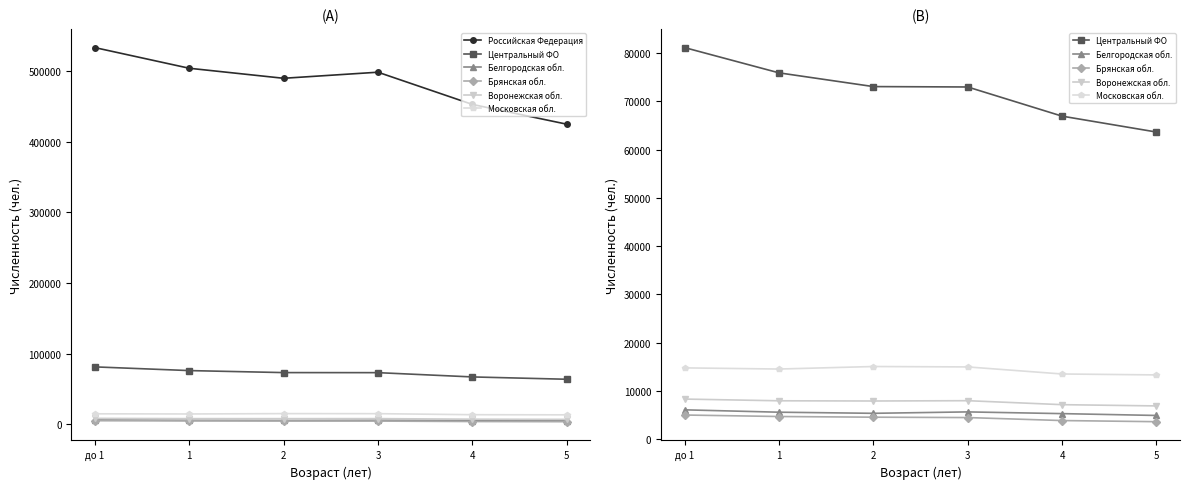

Where is the first local maximum for Белгородская обл.?

3